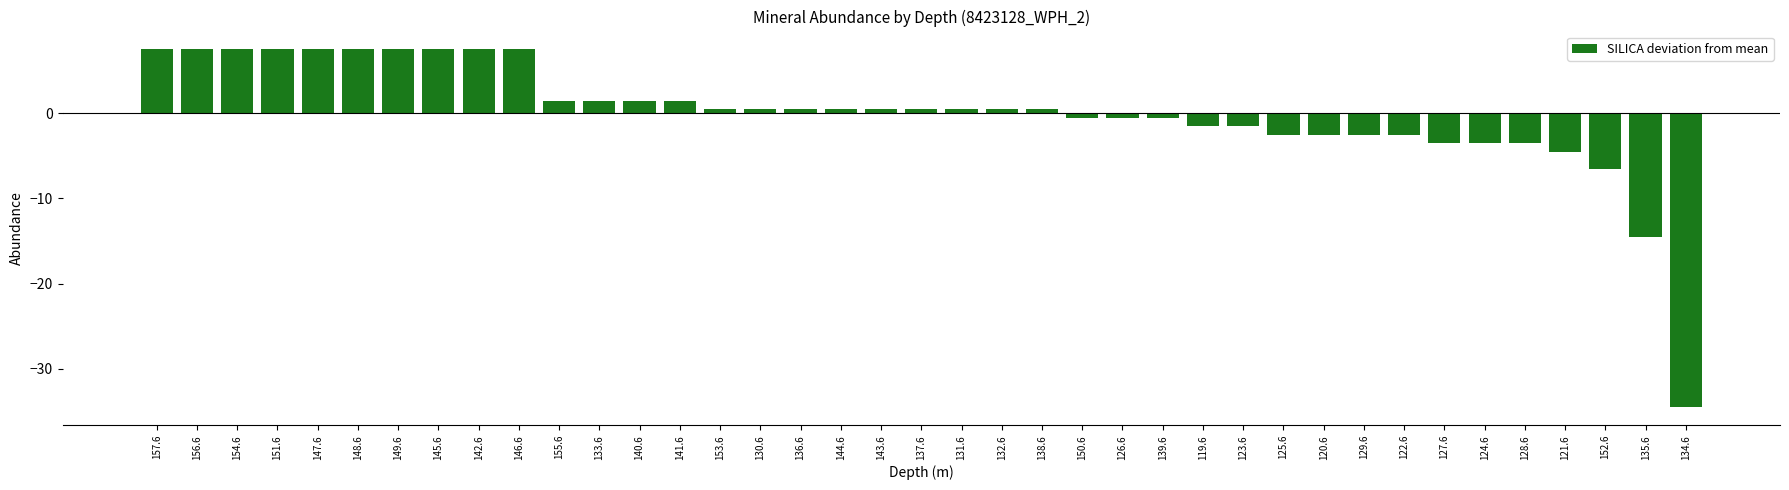

Between 134.6 and 149.6, which is larger?

149.6